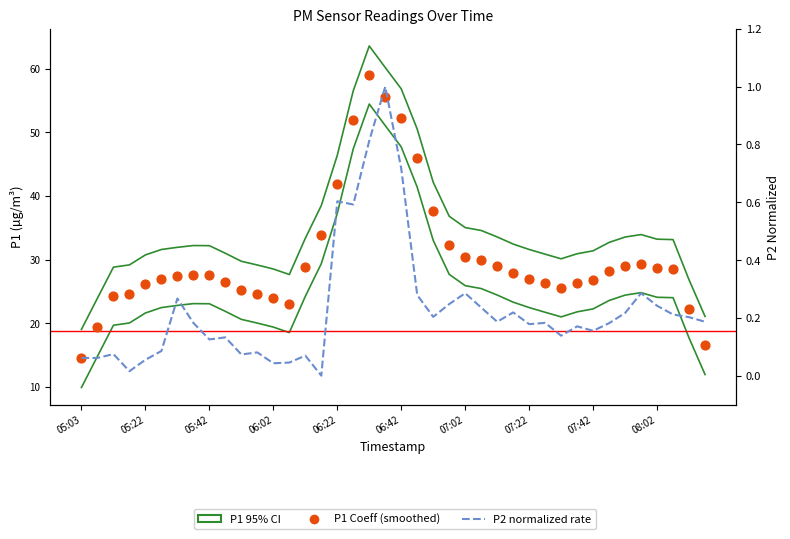

Is the value of P1 95% CI at 06:42 greater than the value of P1 smoothed (OLS Coeff) at 06:02?

Yes